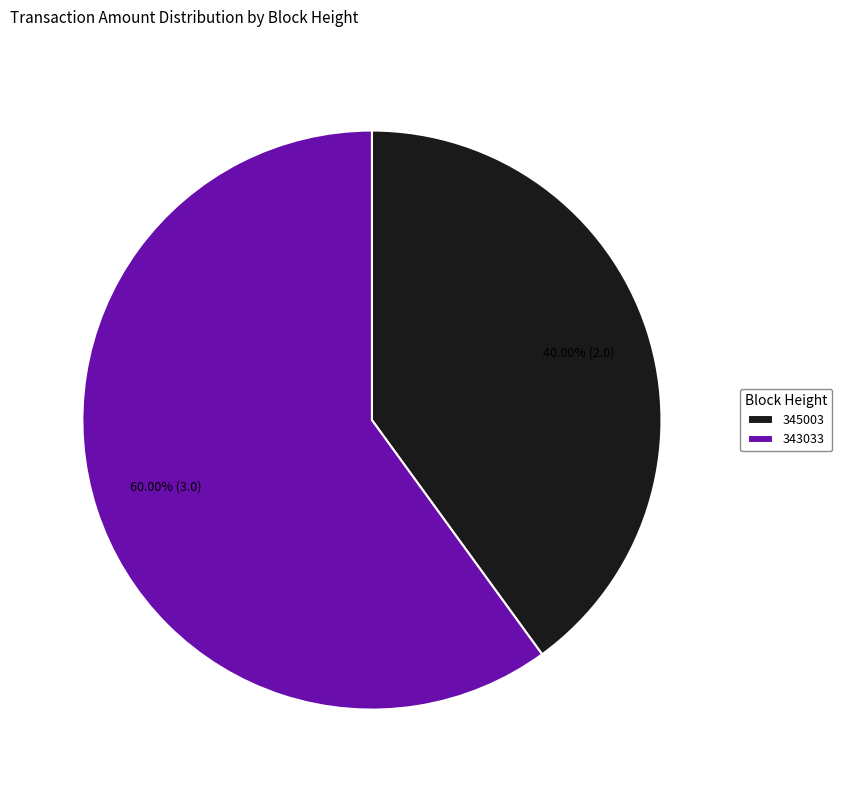

Rank the categories by value from highest to lowest.

343033, 345003